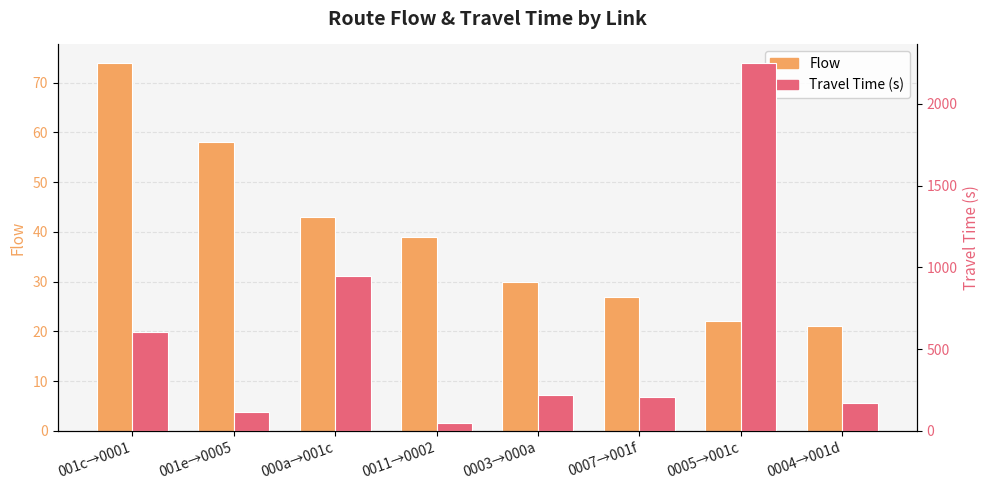

True or false: Flow has a value of 43 at 000a→001c.

True